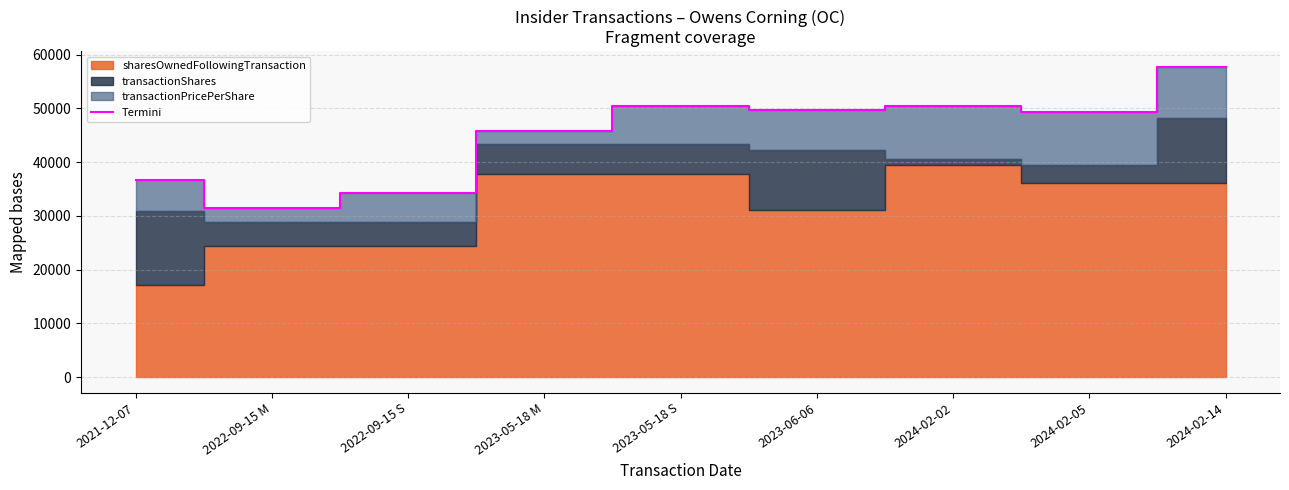

At which category does the data reach its first local valley?

2022-09-15 M